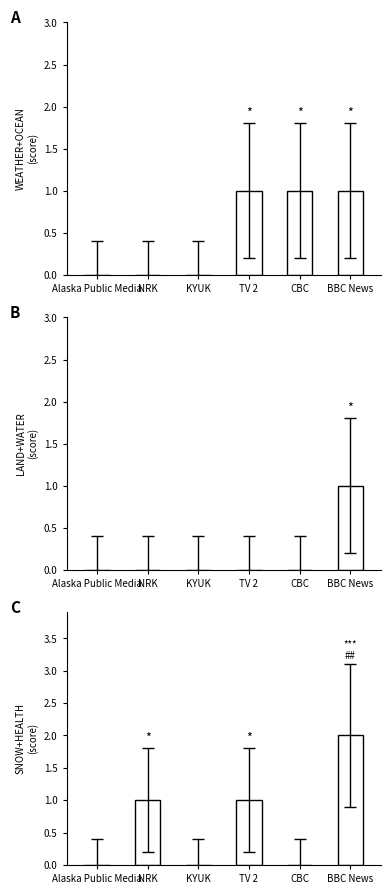

What is the label of the 3rd bar from the right?

TV 2